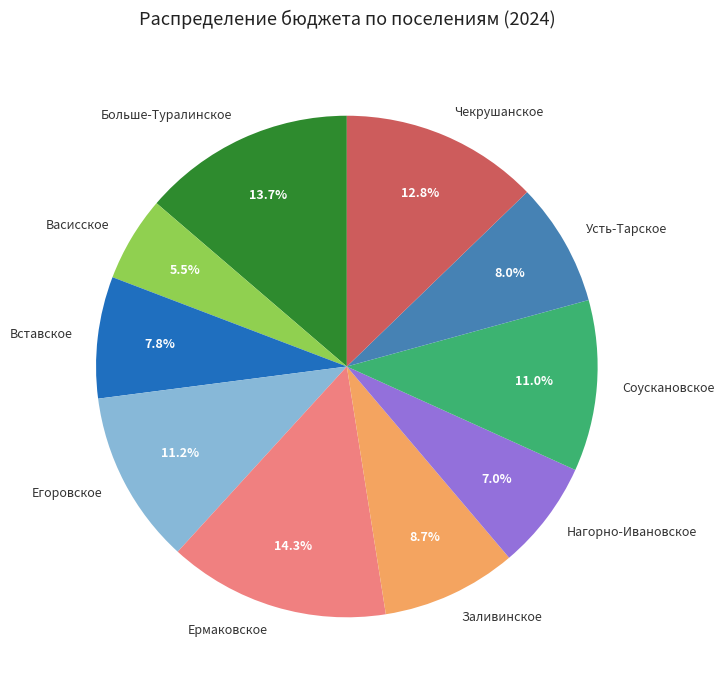

Is there any slice that represents more than half of the pie?

No